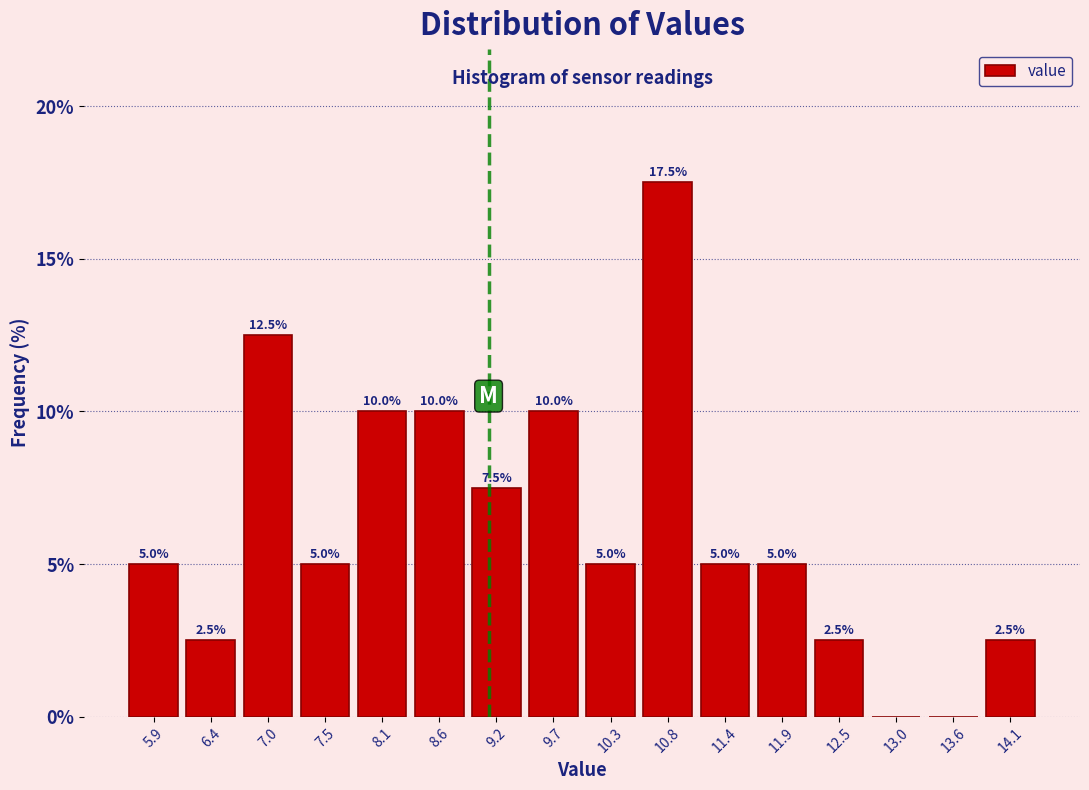

Which range on the x-axis has the tallest bar?

10.55 to 11.10